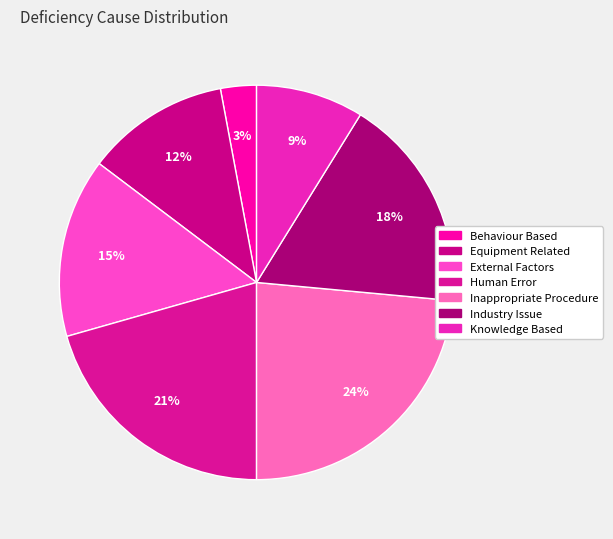

To the nearest percent, what is the average slice percentage?

14%